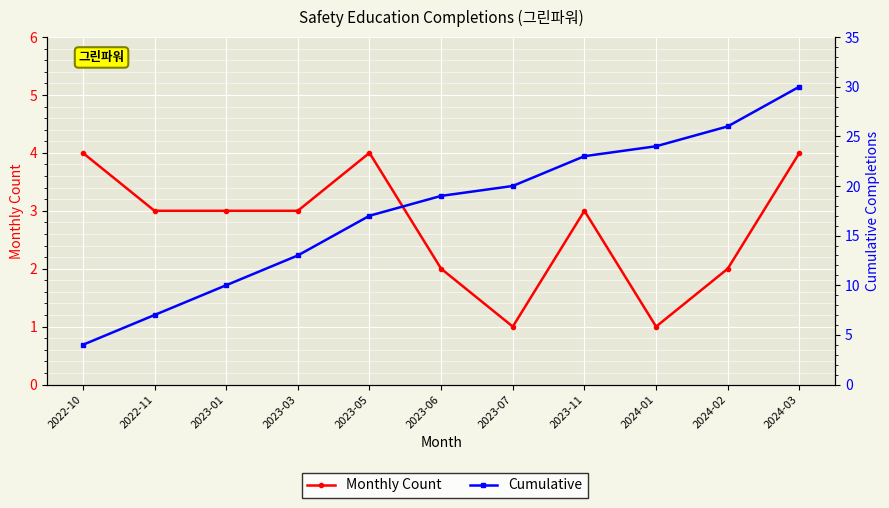

How many lines are shown in the chart?

2